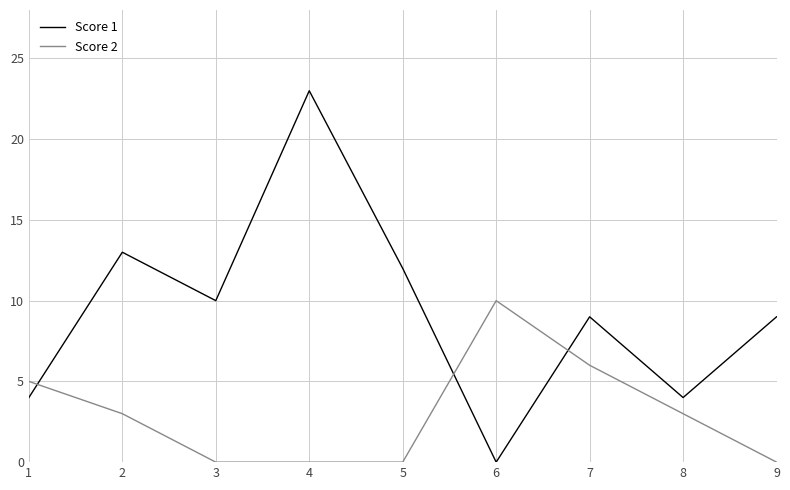

What is the difference between the maximum and minimum values in the Score 1 series?

23